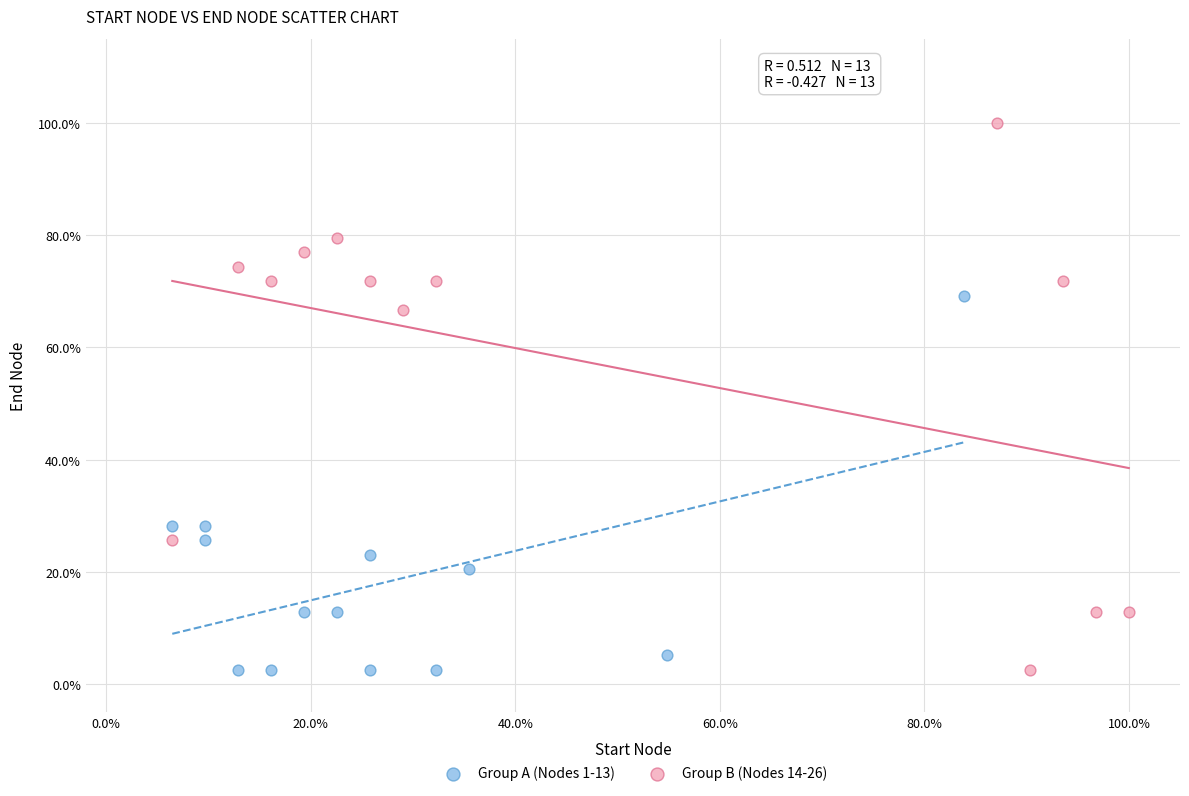

Which series reaches the maximum Y coordinate?

Group B (Nodes 14-26)